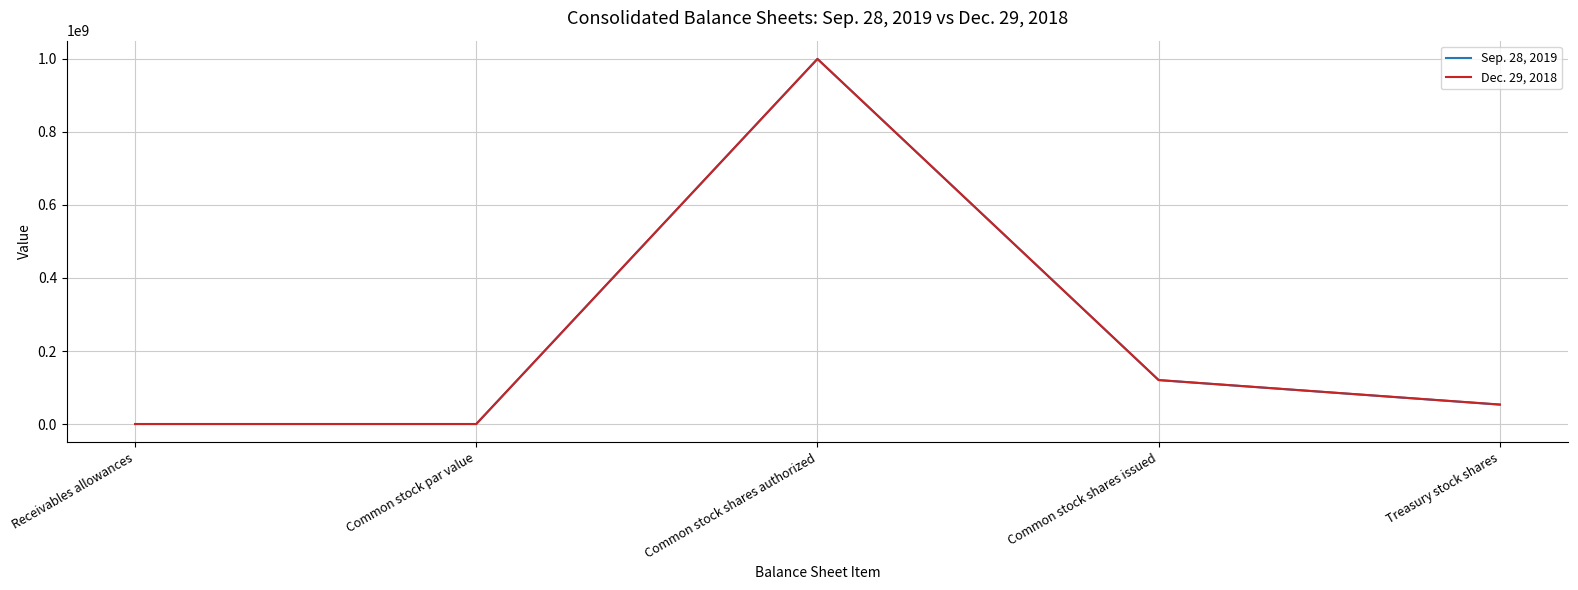

Does the chart display data point markers on the line(s)?

No